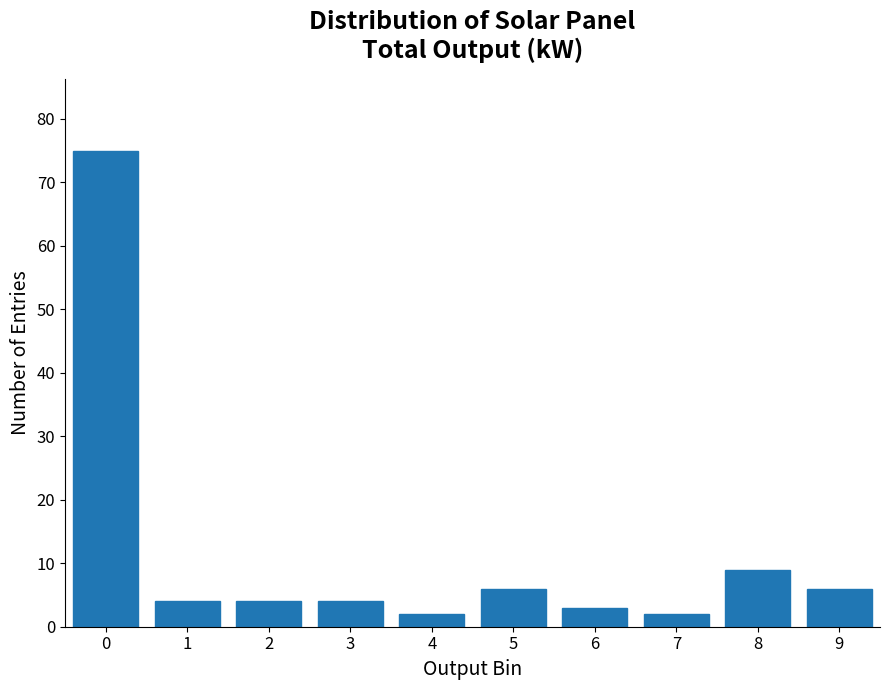

Reading left to right, transcribe all the data shown in this chart.

0=75	1=4	2=4	3=4	4=2	5=6	6=3	7=2	8=9	9=6